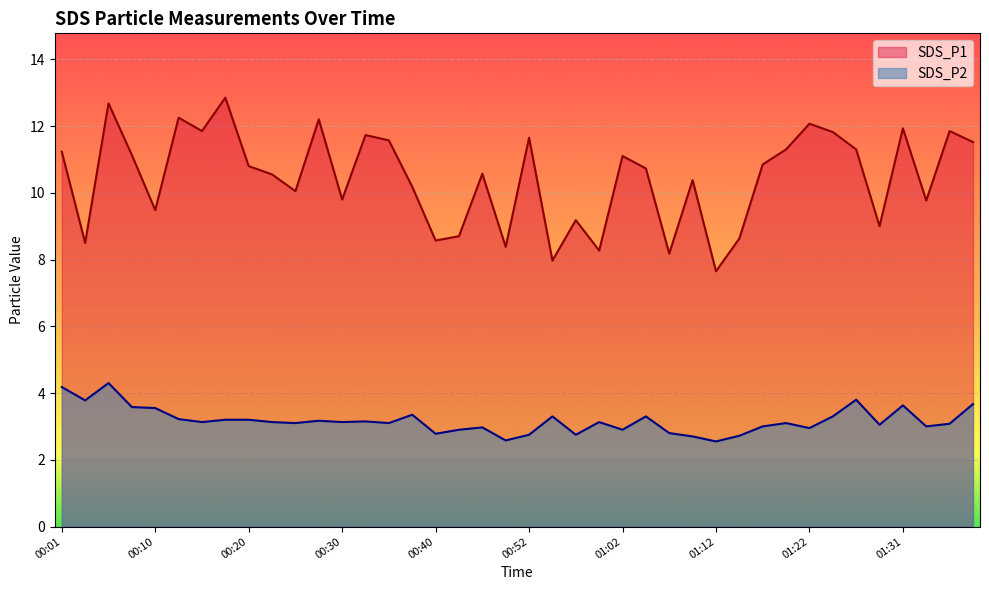

Reading right to left, list all the values displayed in this chart.

SDS_P1: 11.5	11.8	9.8	11.9	9.0	11.3	11.8	12.1	11.3	10.8	8.6	7.7	10.4	8.2	10.7	11.1	8.3	9.2	8.0	11.7	8.4	10.6	8.7	8.6	10.2	11.6	11.7	9.8	12.2	10.1	10.6	10.8	12.8	11.8	12.2	9.5	11.1	12.7	8.5	11.2
SDS_P2: 3.7	3.1	3.0	3.6	3.0	3.8	3.3	3.0	3.1	3.0	2.7	2.5	2.7	2.8	3.3	2.9	3.1	2.8	3.3	2.8	2.6	3.0	2.9	2.8	3.4	3.1	3.1	3.1	3.2	3.1	3.1	3.2	3.2	3.1	3.2	3.5	3.6	4.3	3.8	4.2